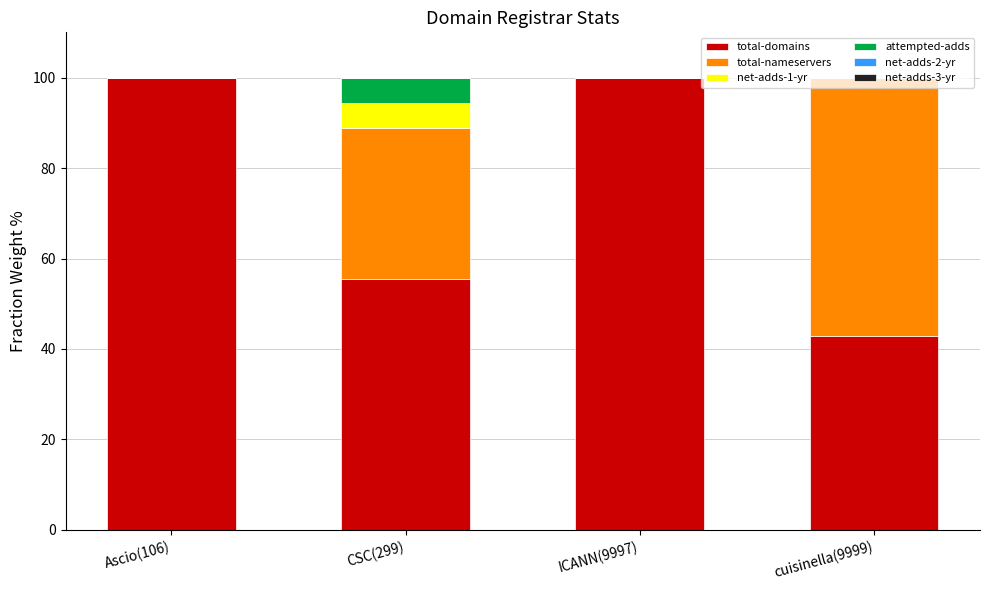

What is the sum of all total-domains values?

298.4